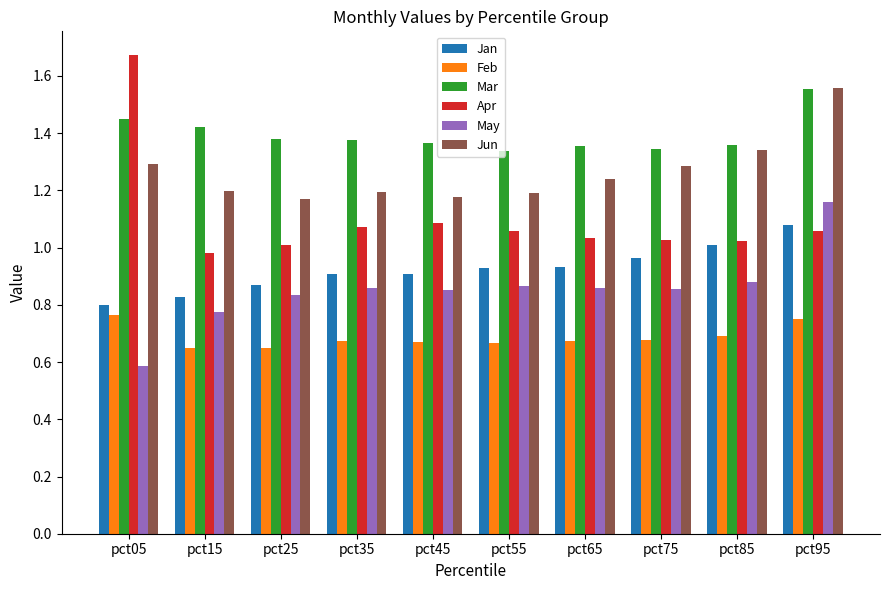

Which series changed the most between pct15 and pct95?

May